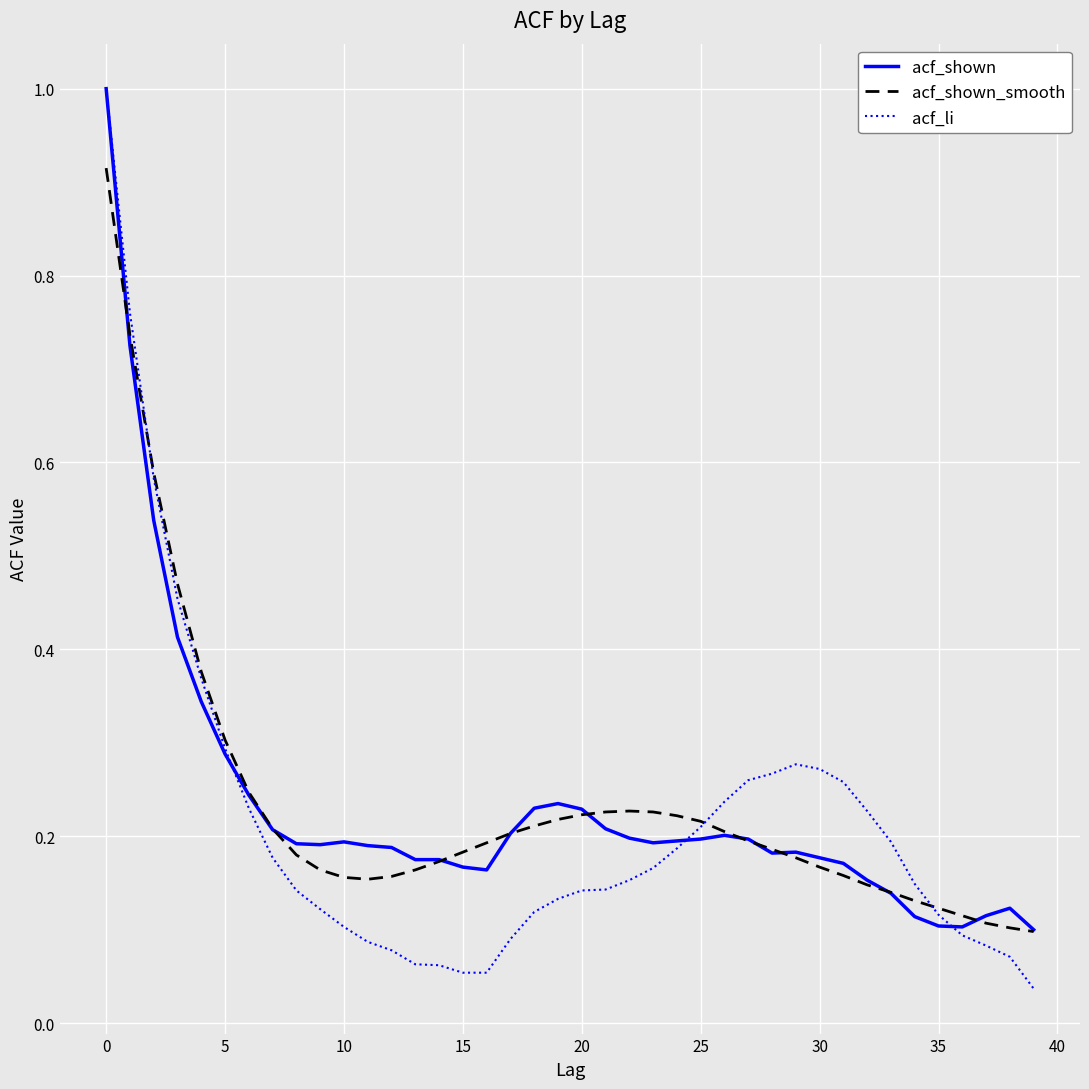

Which series has the widest spread of values?

acf_li